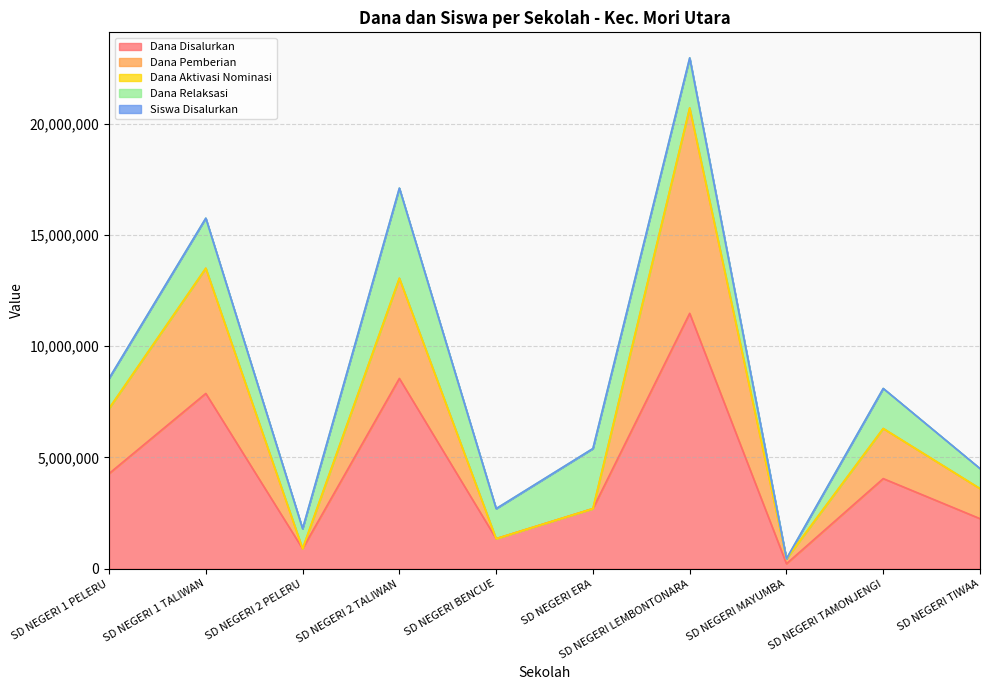

What is the difference between the maximum and minimum values in the Siswa Disalurkan series?

22500025